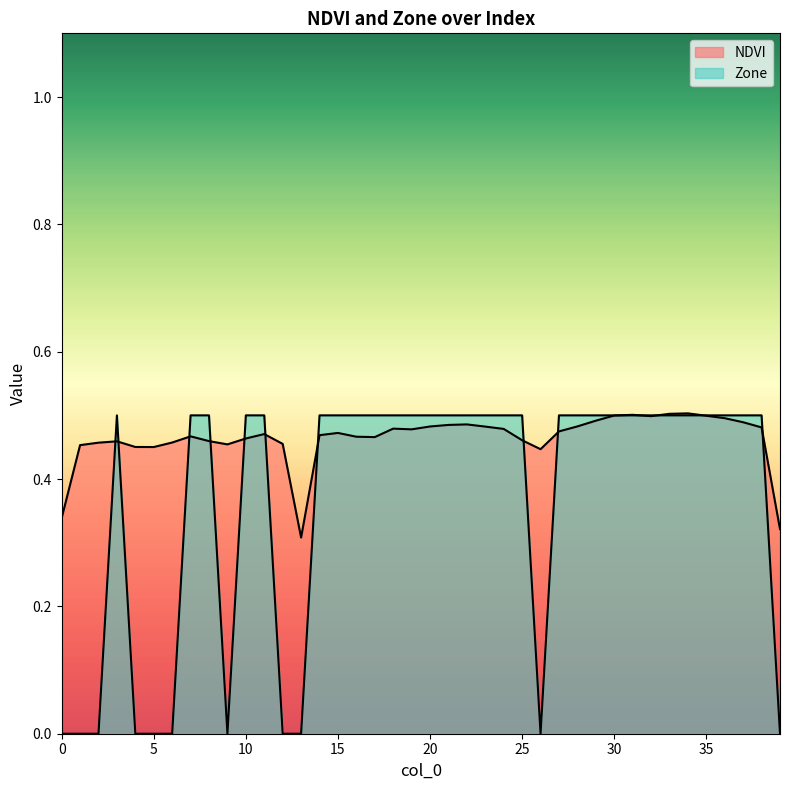

In NDVI, how many points are higher than both neighbors (excluding endpoints)?

8